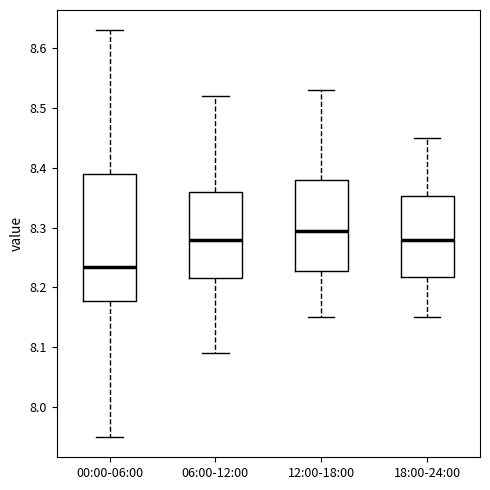

Reading left to right, transcribe this box plot: for each box, give where its median line is, the range the box spans, and where its two whiskers end, as read against the y-axis. The values are not printed on the chart, so give them approximately, as read against the axis.

00:00-06:00: median 8.24, box 8.18 to 8.39, whiskers 7.95 to 8.63
06:00-12:00: median 8.28, box 8.22 to 8.36, whiskers 8.09 to 8.52
12:00-18:00: median 8.30, box 8.23 to 8.38, whiskers 8.15 to 8.53
18:00-24:00: median 8.28, box 8.22 to 8.35, whiskers 8.15 to 8.45